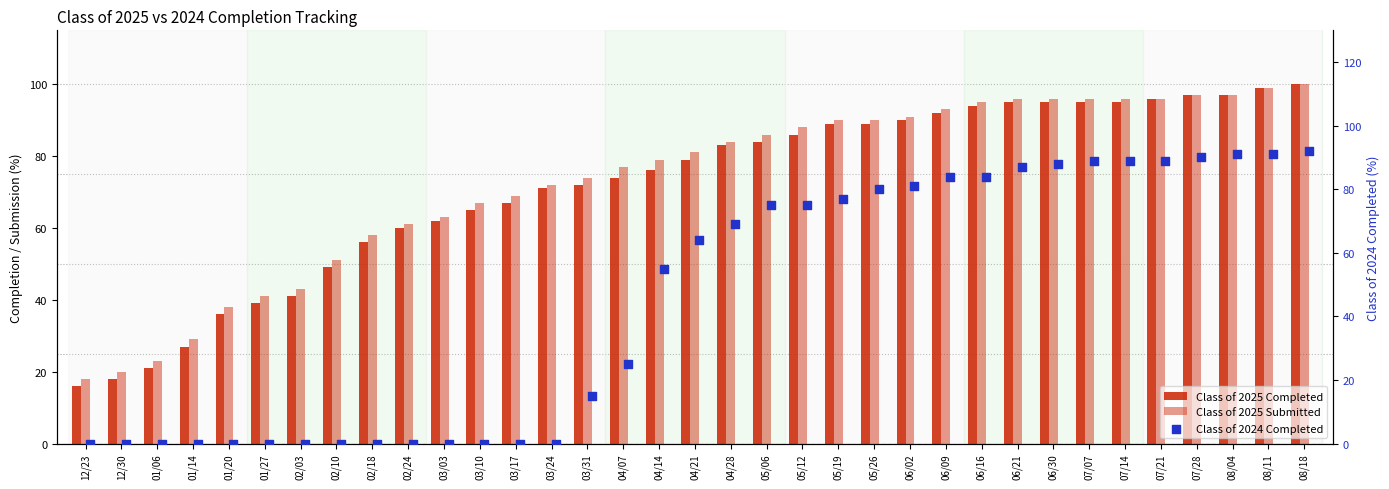

At how many categories does at least one series exceed 38?

30